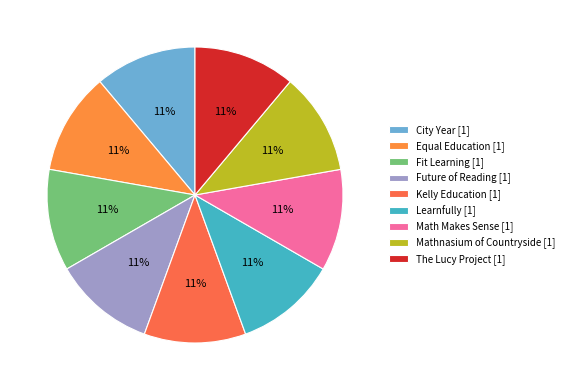

Count the number of slices in the pie.

9